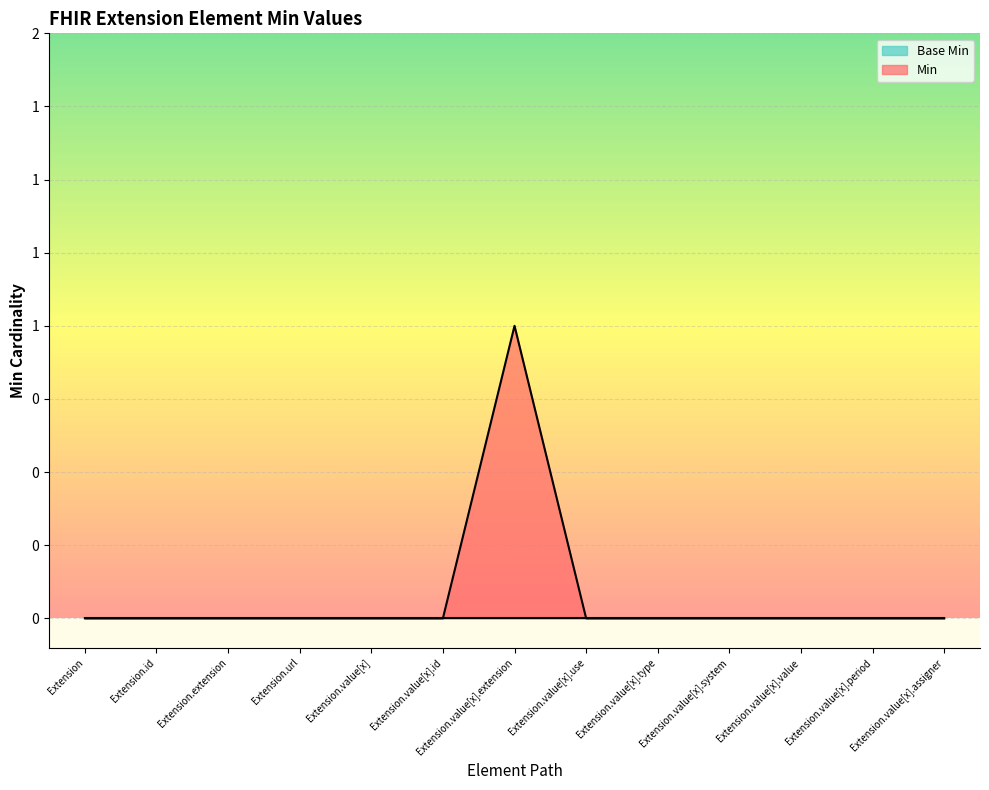

Does the chart display data point markers on the line(s)?

No